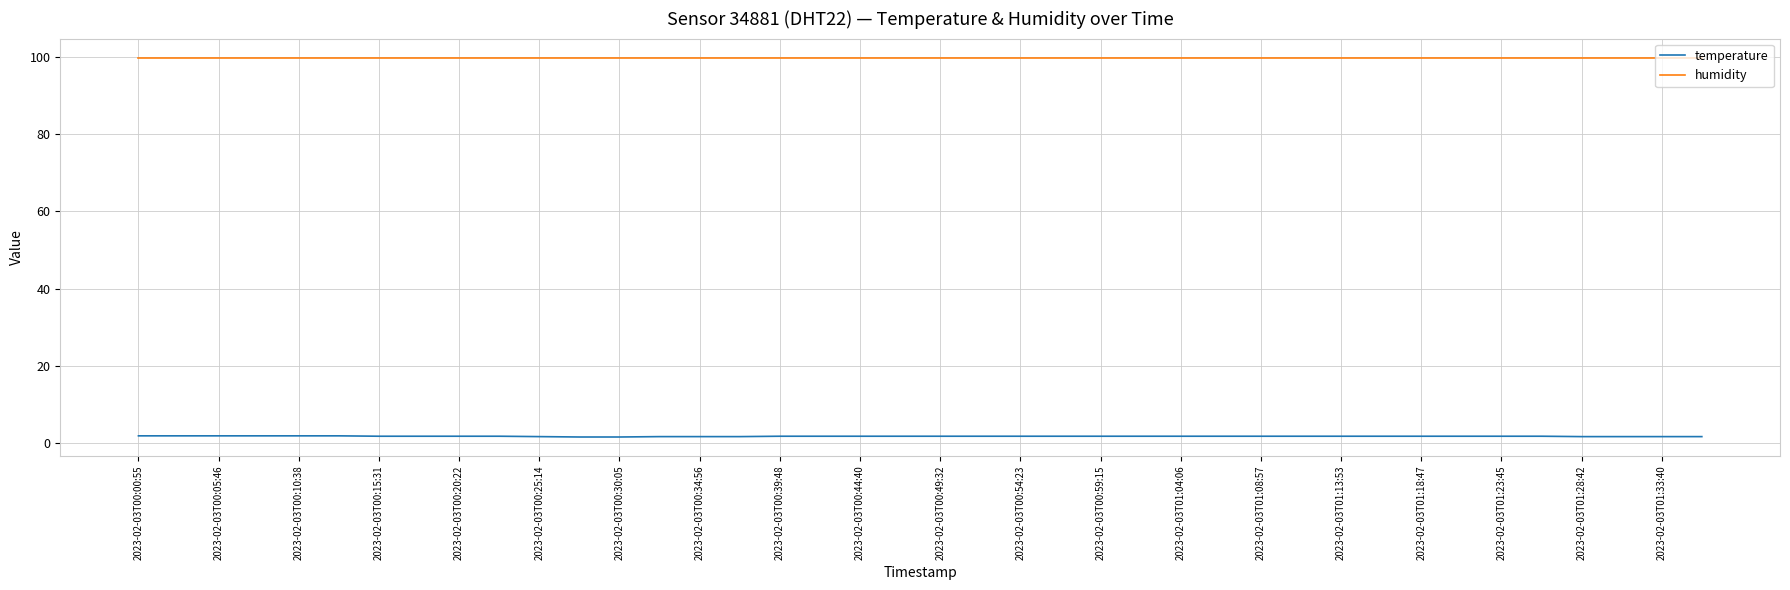

True or false: humidity and temperature intersect in this chart.

False